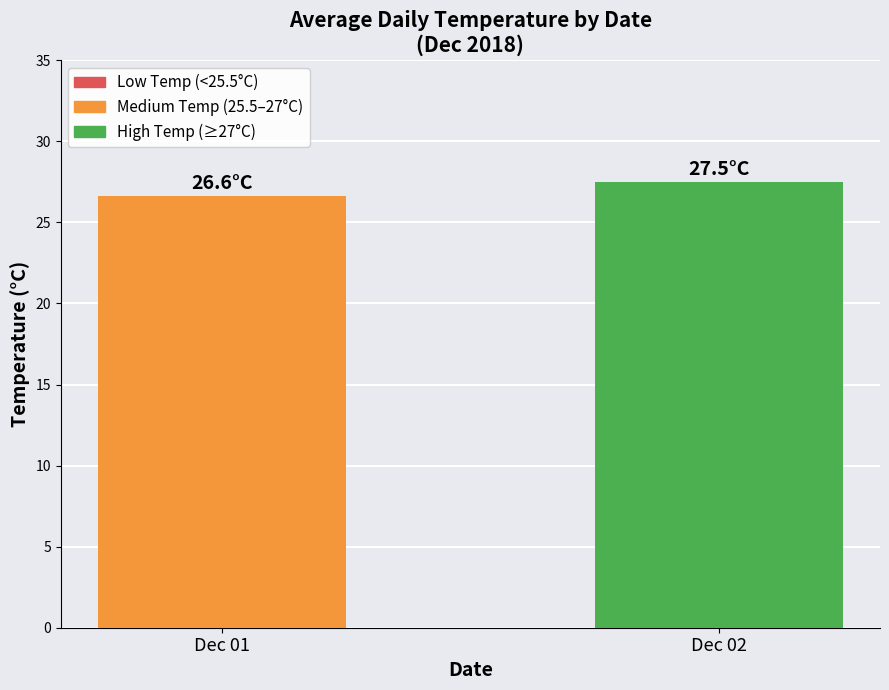

What is the difference between the maximum and minimum values?

0.9